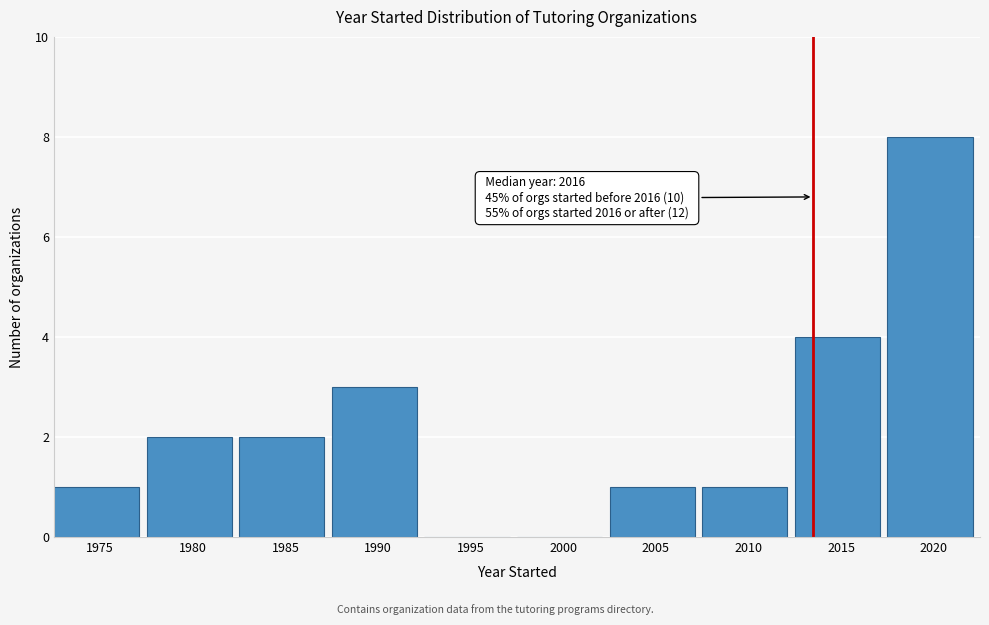

Reading left to right, what are all the values shown in this chart?

1975=1	1980=2	1985=2	1990=3	1995=0	2000=0	2005=1	2010=1	2015=4	2020=8